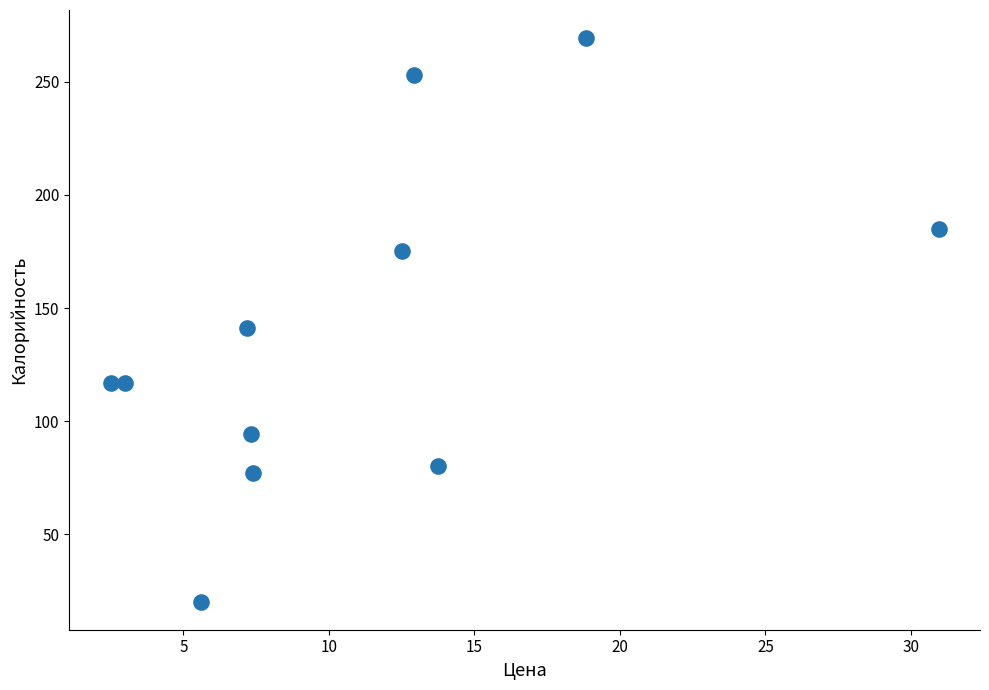

What is the average X value?

11.1